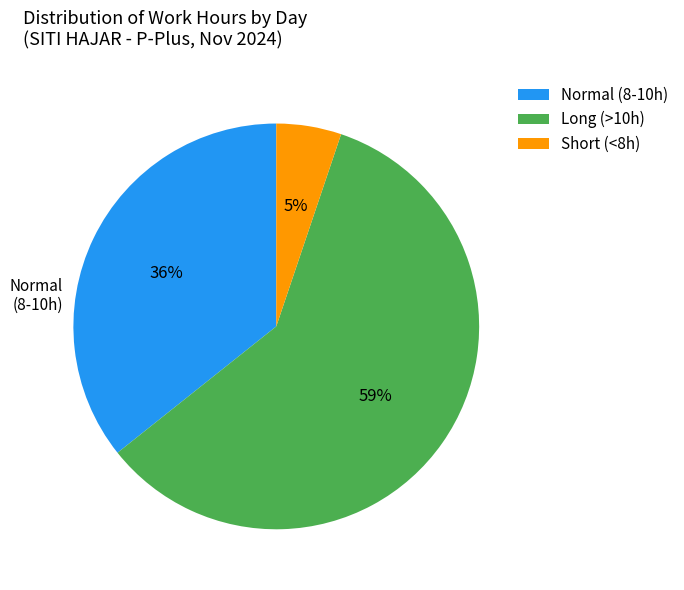

Which has a higher value, Long (>10h) or Short (<8h)?

Long (>10h)